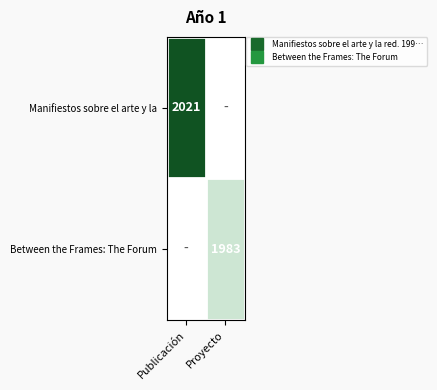

Which category has the highest value across all series?

Publicación